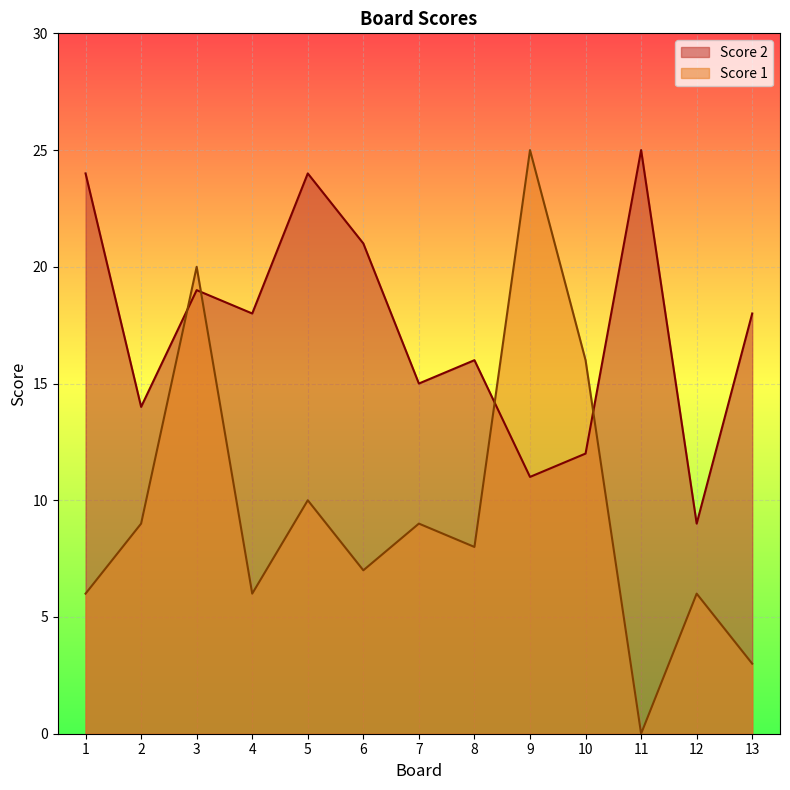

At 3, list the series in order from smallest to largest.

Score 2, Score 1